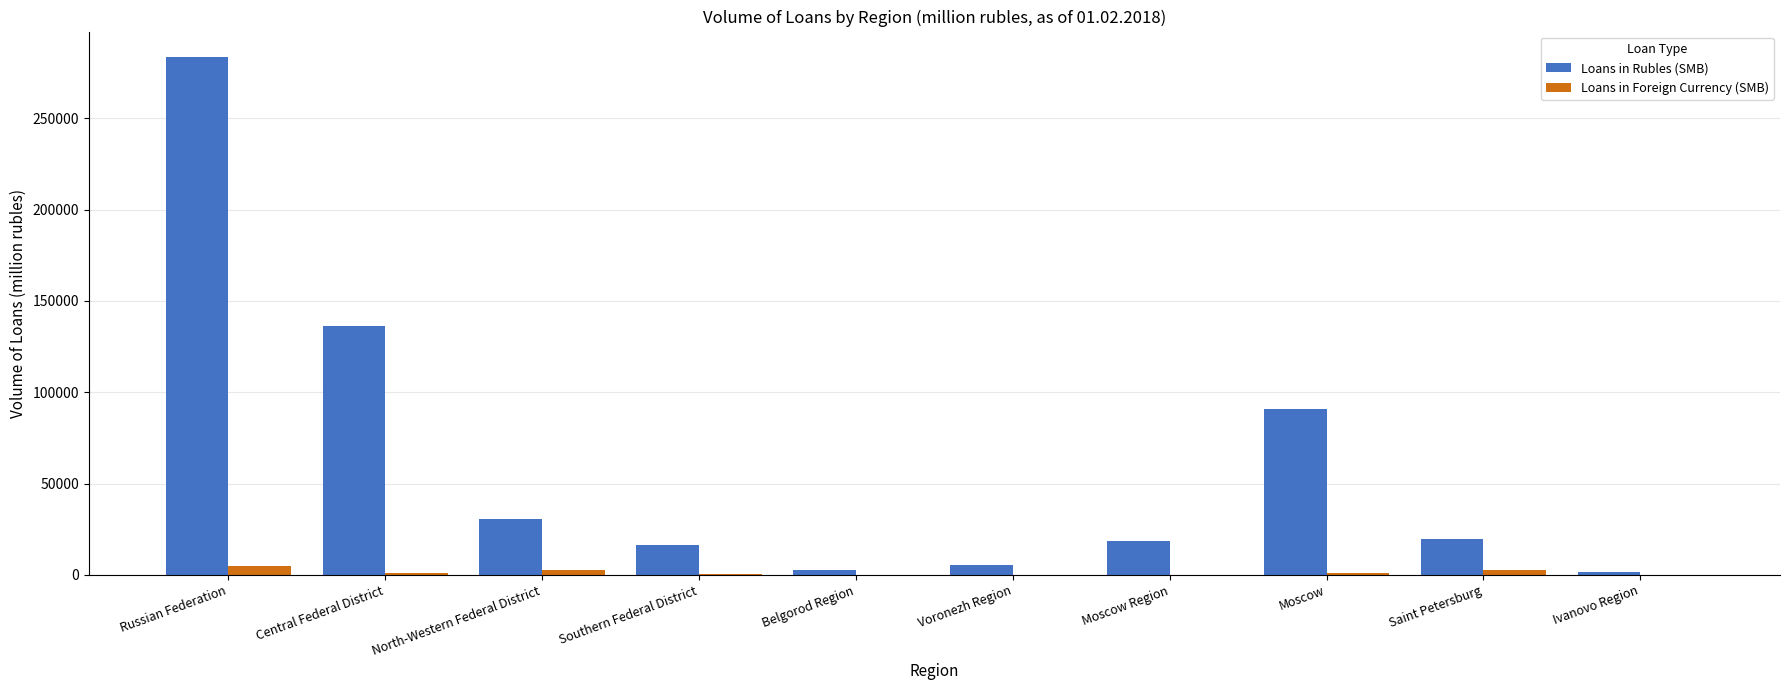

How many categories are shown in the chart?

10